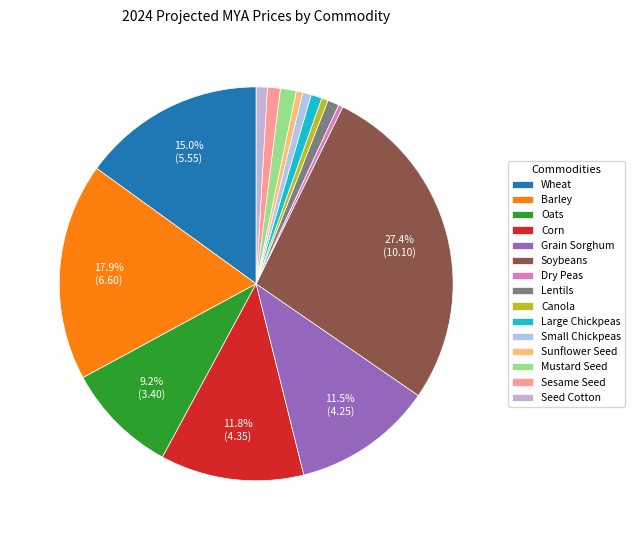

How many slices are in this pie chart?

15